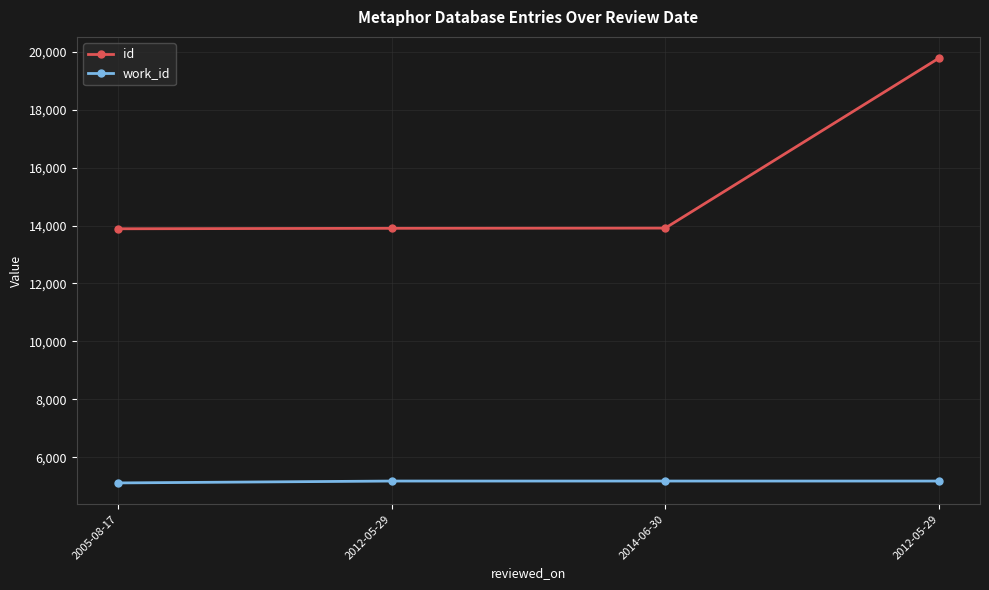

What is the lowest value of the work_id series?

5110